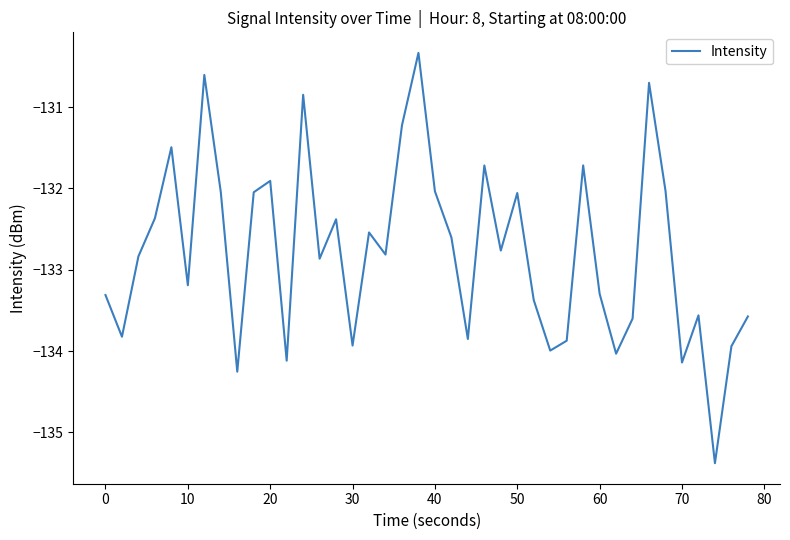

Does the chart have visible grid lines?

No